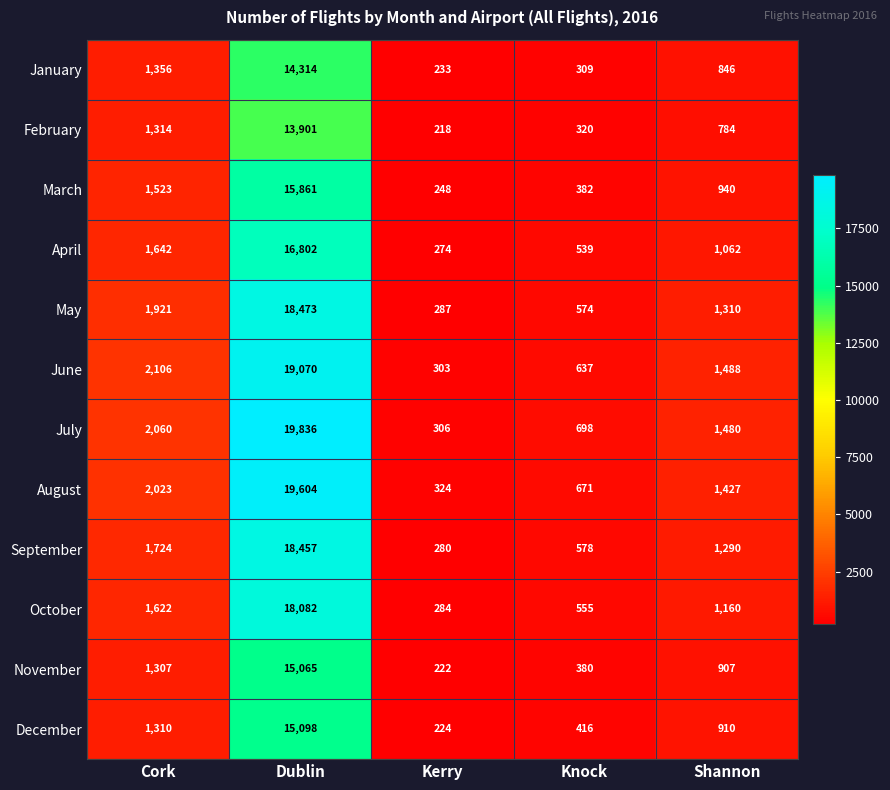

Which label corresponds to the smallest value in the chart?

Kerry